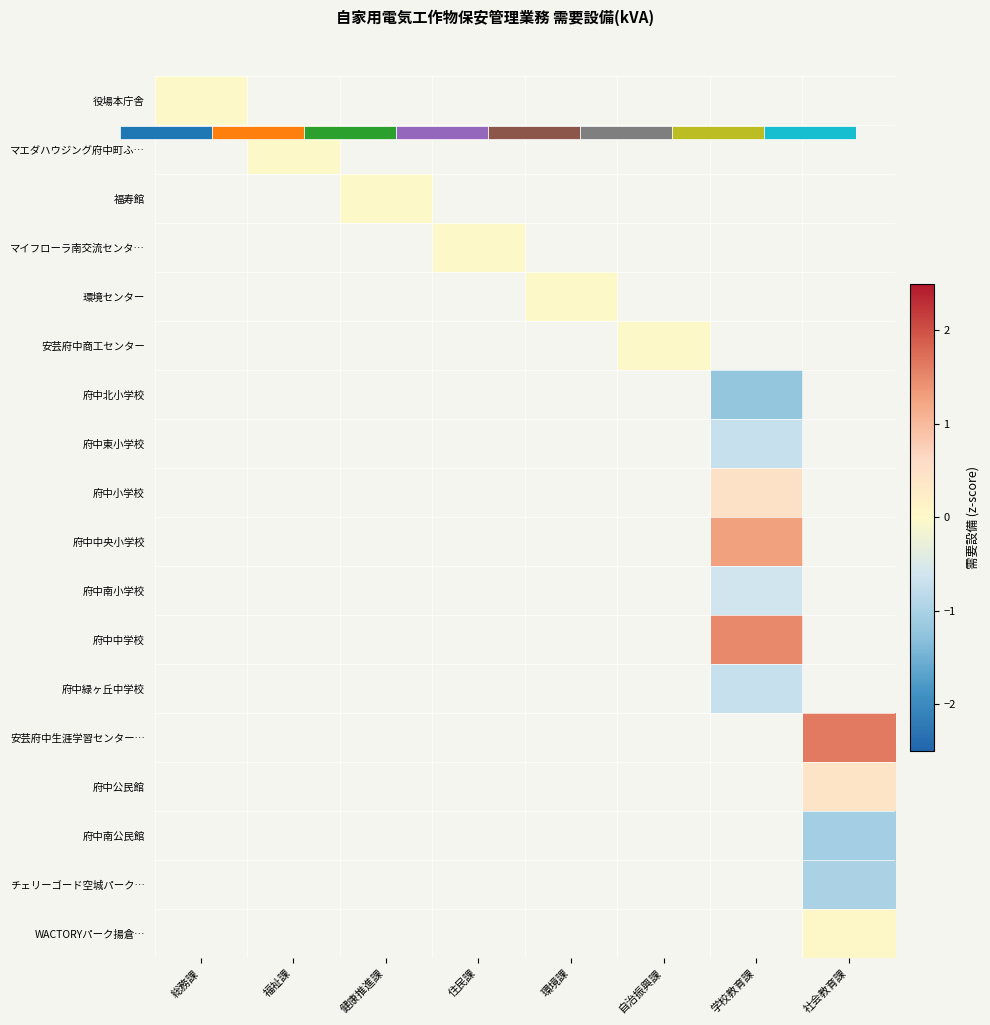

At how many categories does at least one series exceed 0?

2